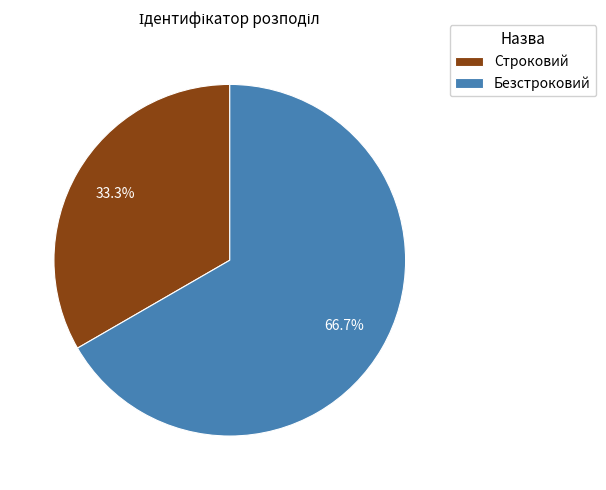

To the nearest percent, what is the average slice percentage?

50%